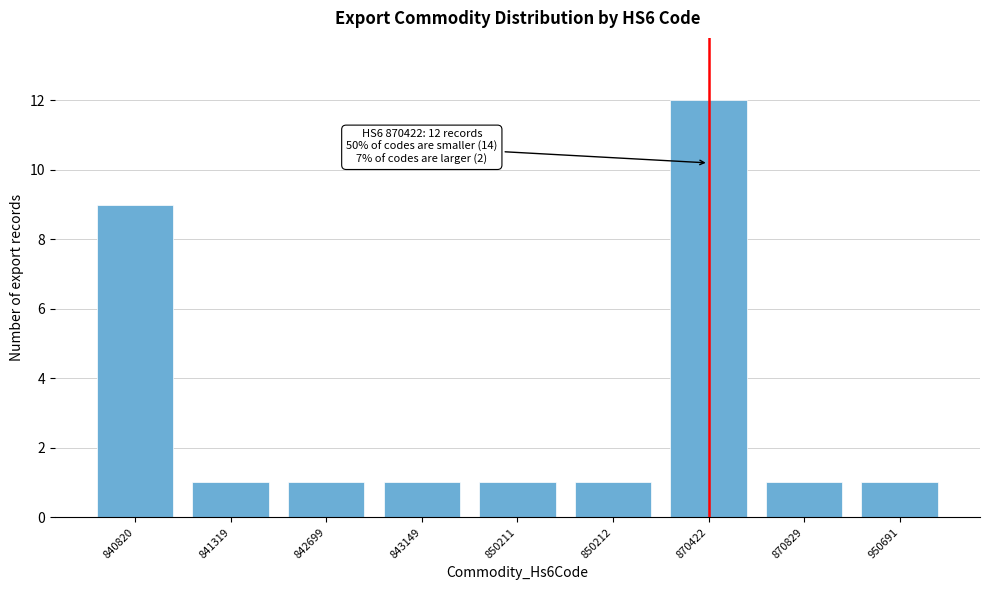

Reading right to left, transcribe all the data shown in this chart.

1	1	12	1	1	1	1	1	9